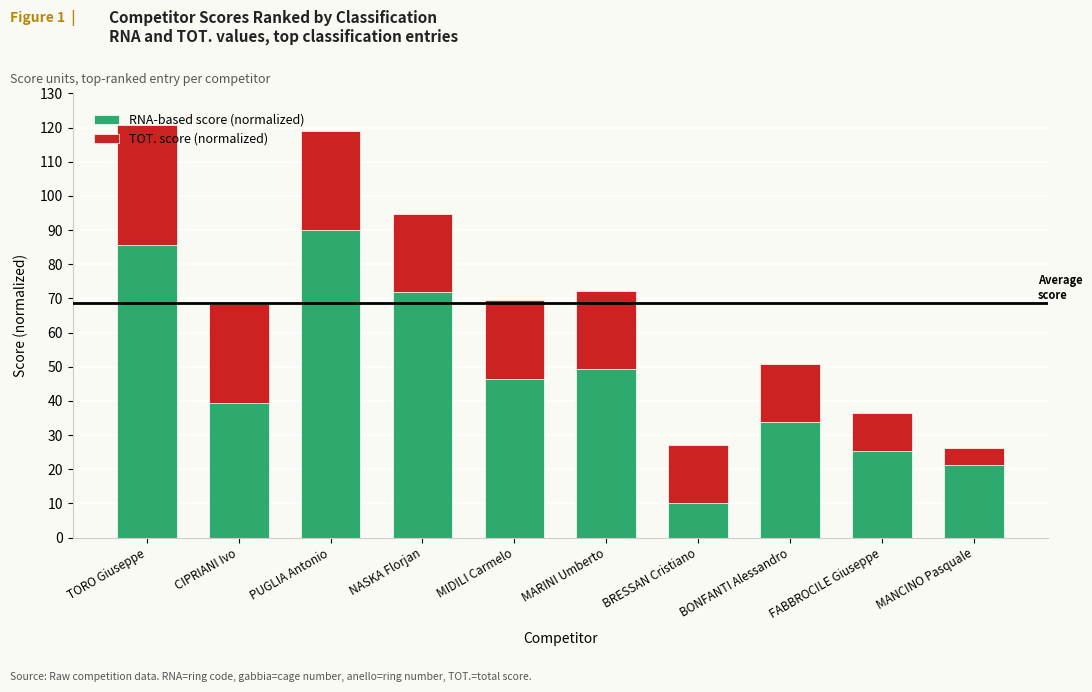

Which category has the highest value in the RNA-based score (normalized) series?

PUGLIA Antonio